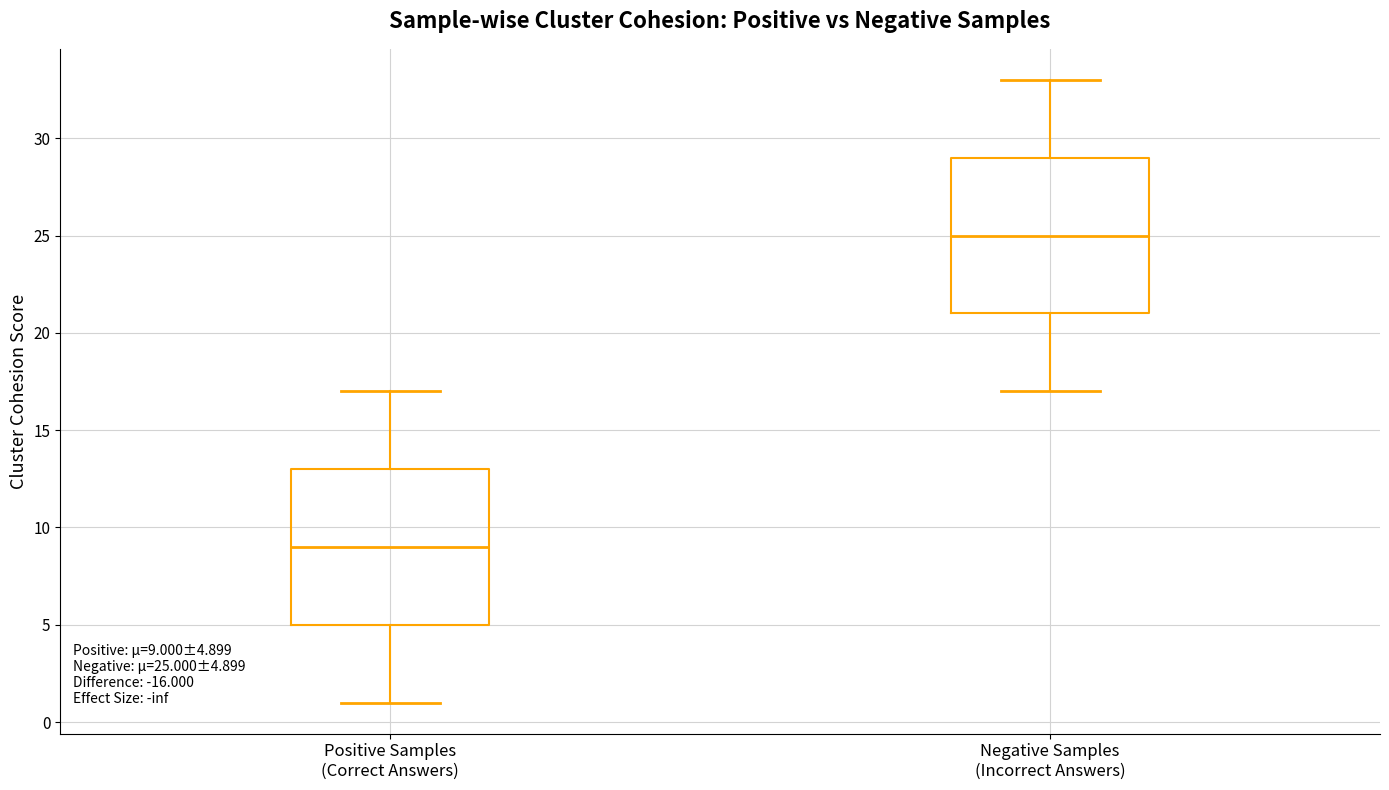

Which box's median line is the highest?

Negative Samples (Incorrect Answers)